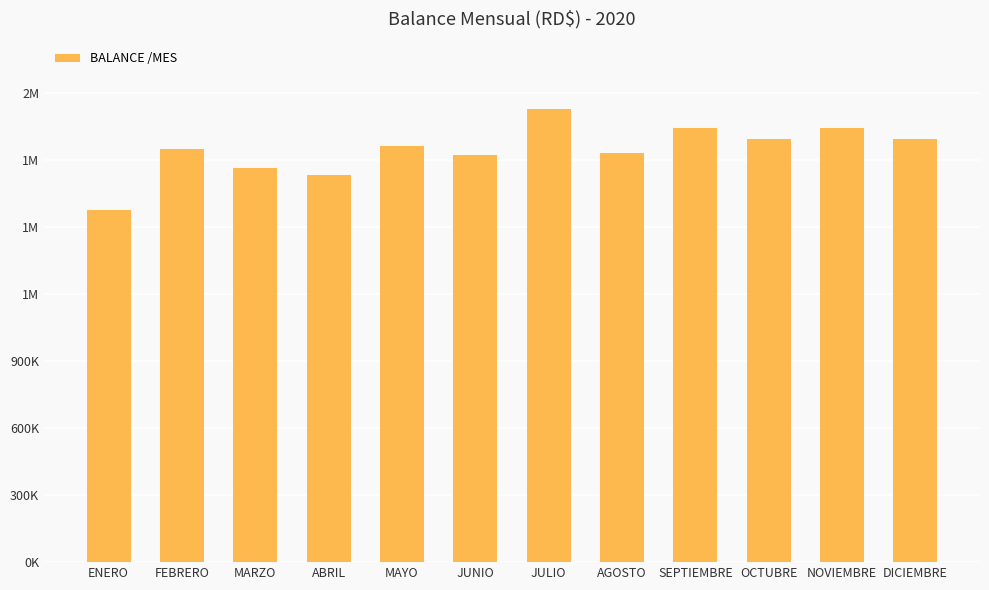

What is the value of the 7th bar from the left?

2028330.8